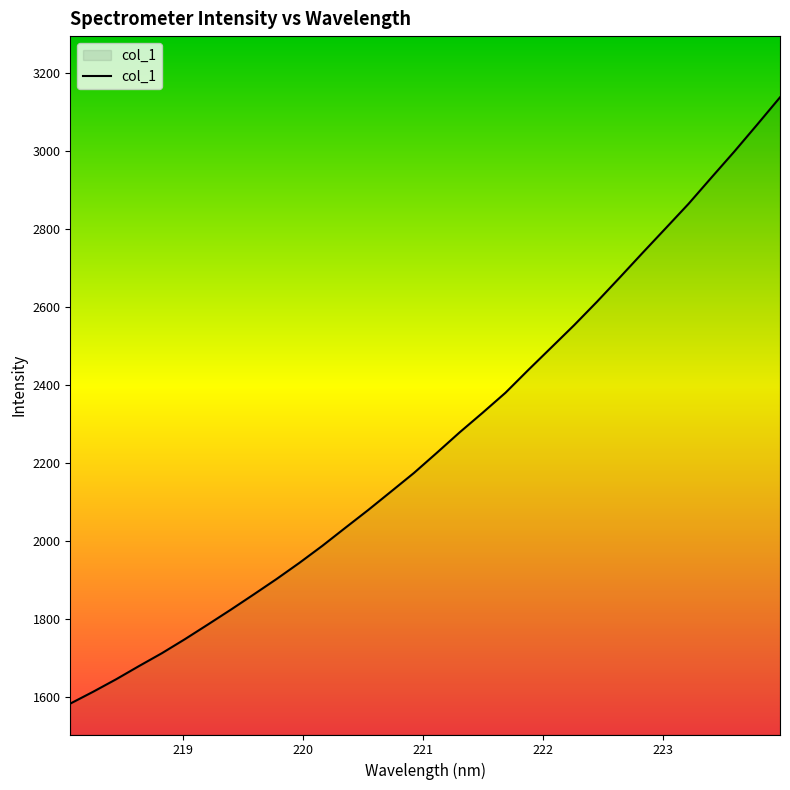

What is the smallest value displayed?

1583.5